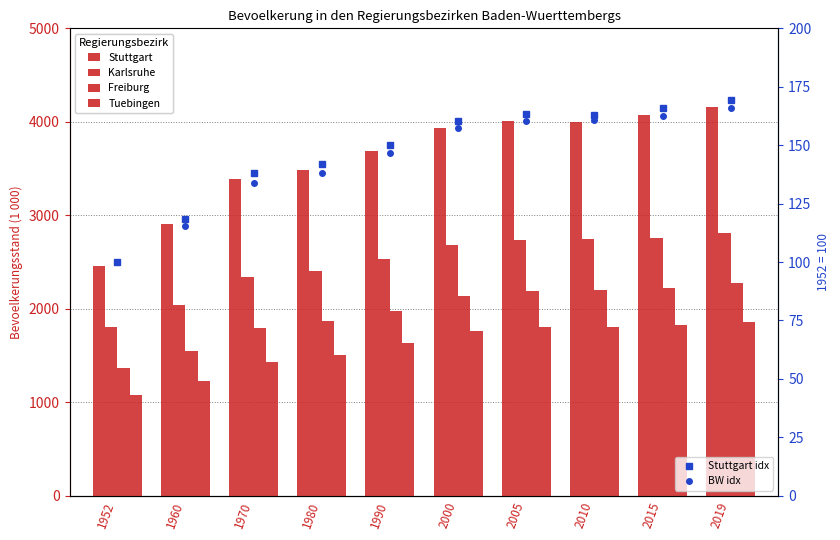

What is the greatest value displayed?

4154.0